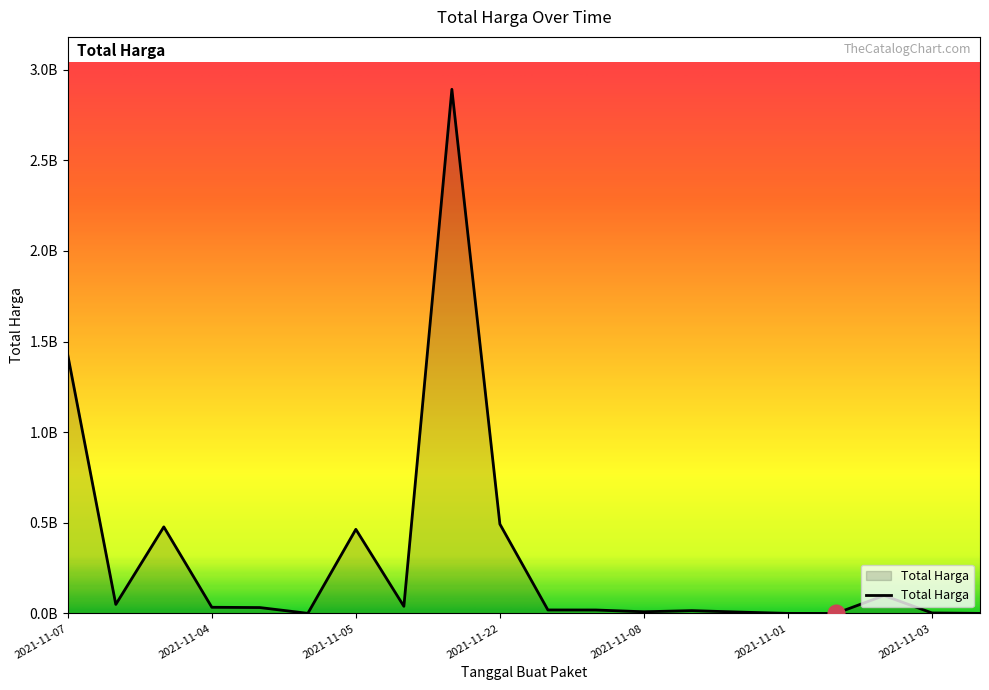

What is the label of the 11th point from the left?

2021-11-24